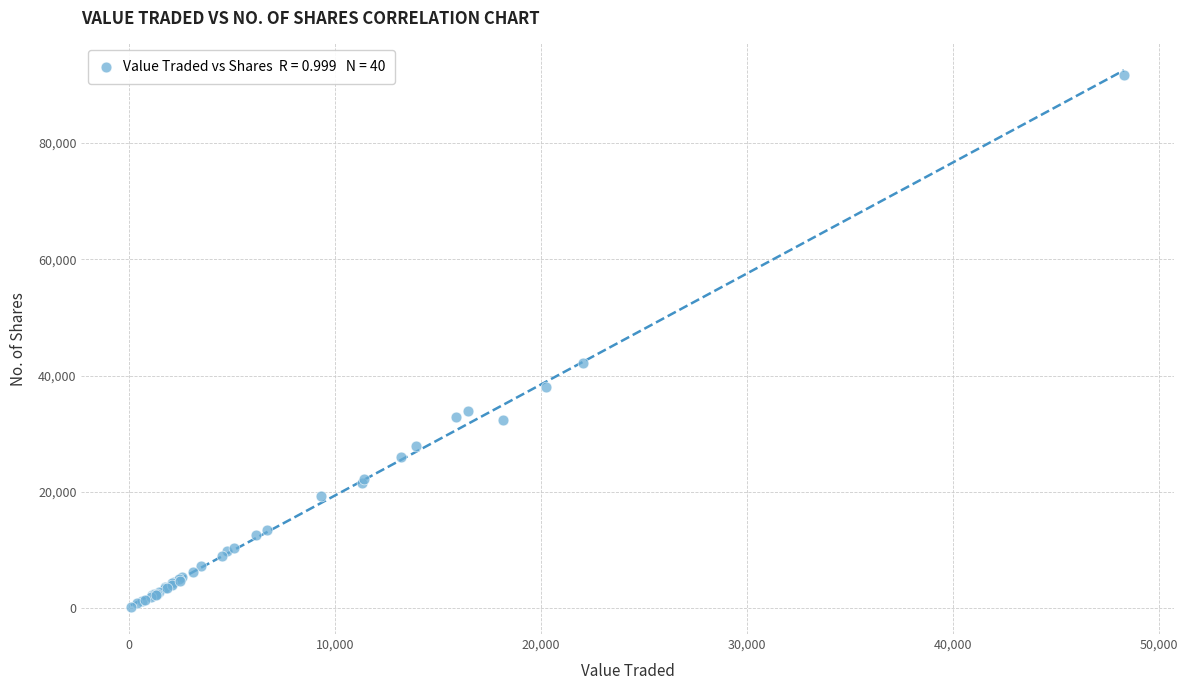

What Y value in the scatter plot is closest to 45966?

42204